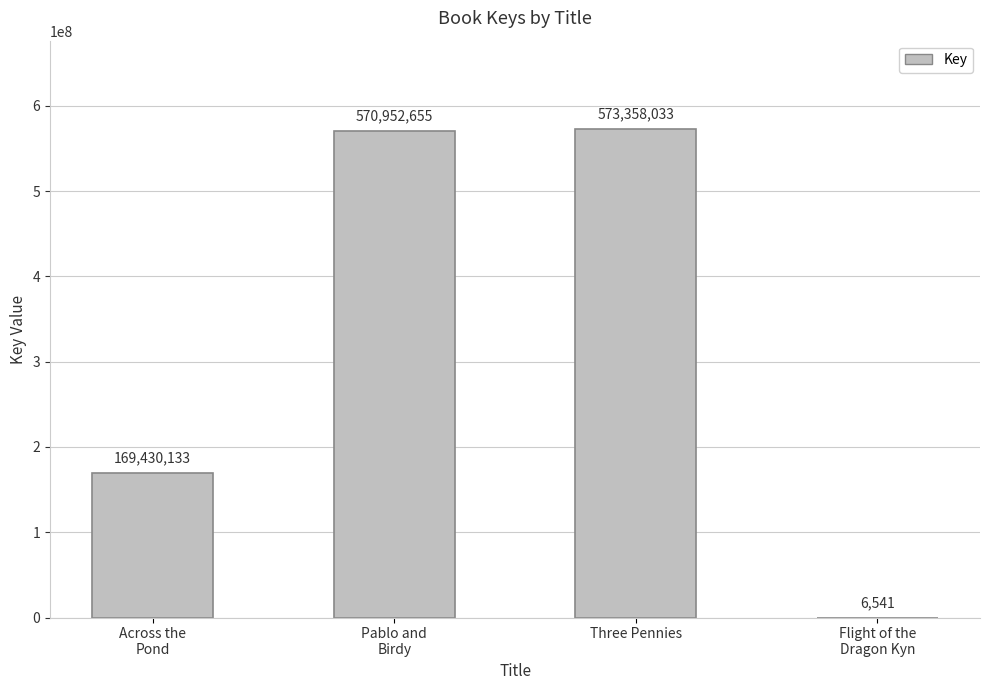

What is the sum of the values at Pablo and
Birdy and Flight of the
Dragon Kyn?

570959196